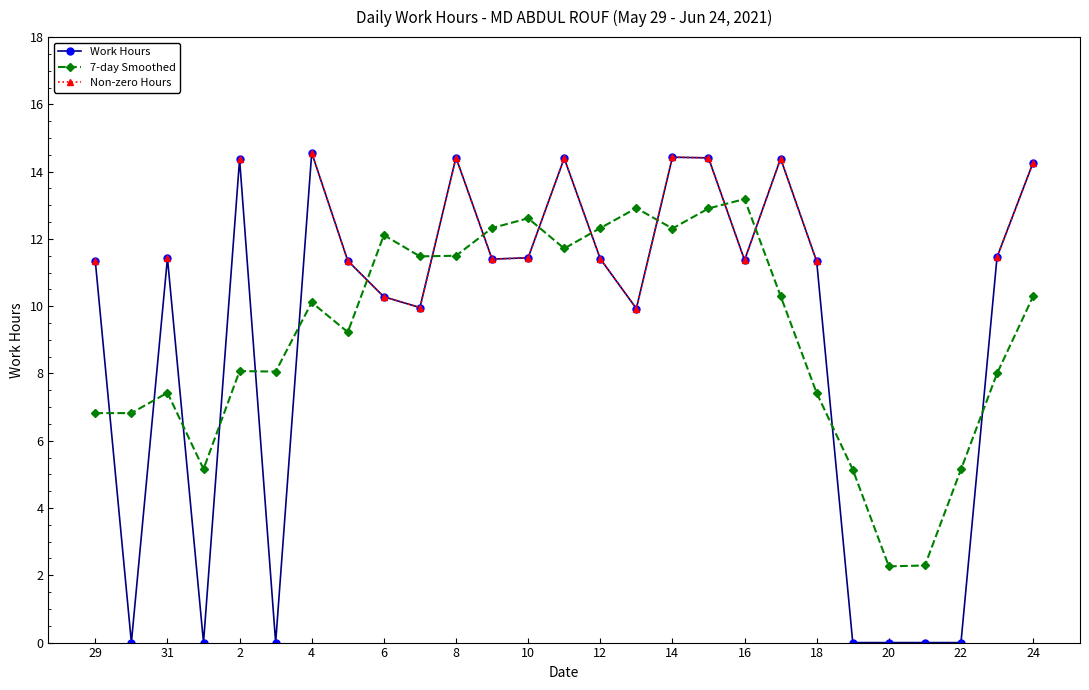

Is it true that Work Hours equals 16.0 at 6?

False